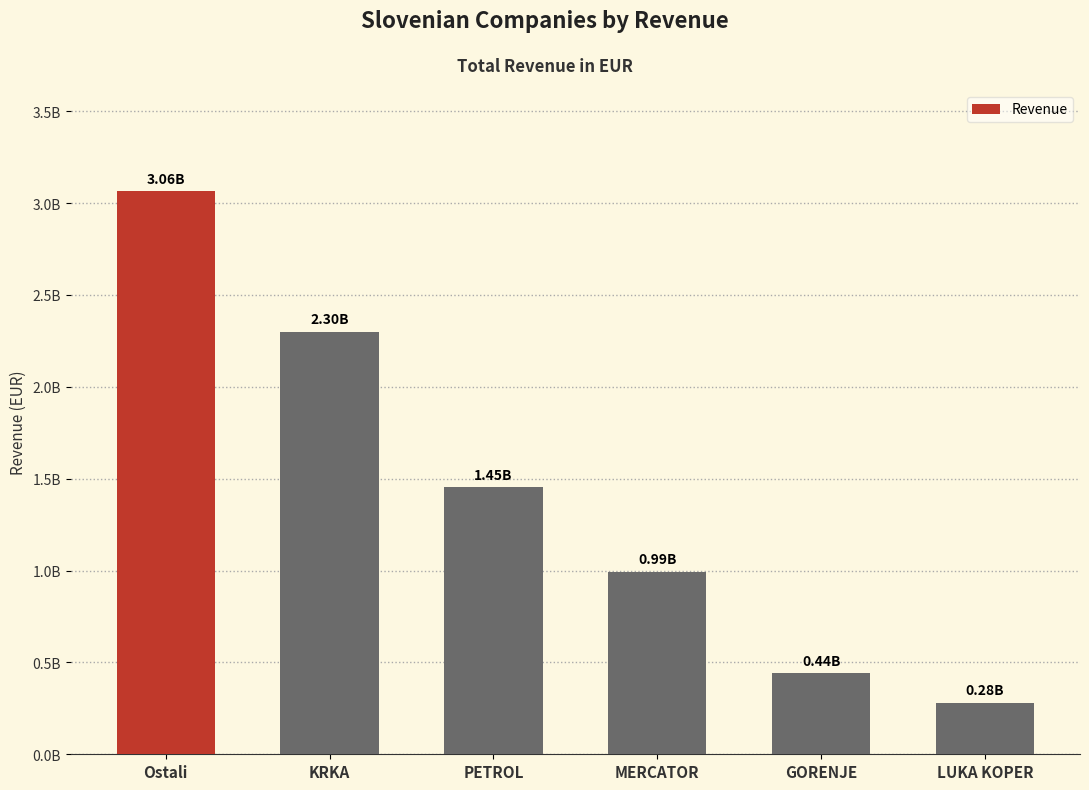

What is the maximum value shown in the chart?

3063818566.7